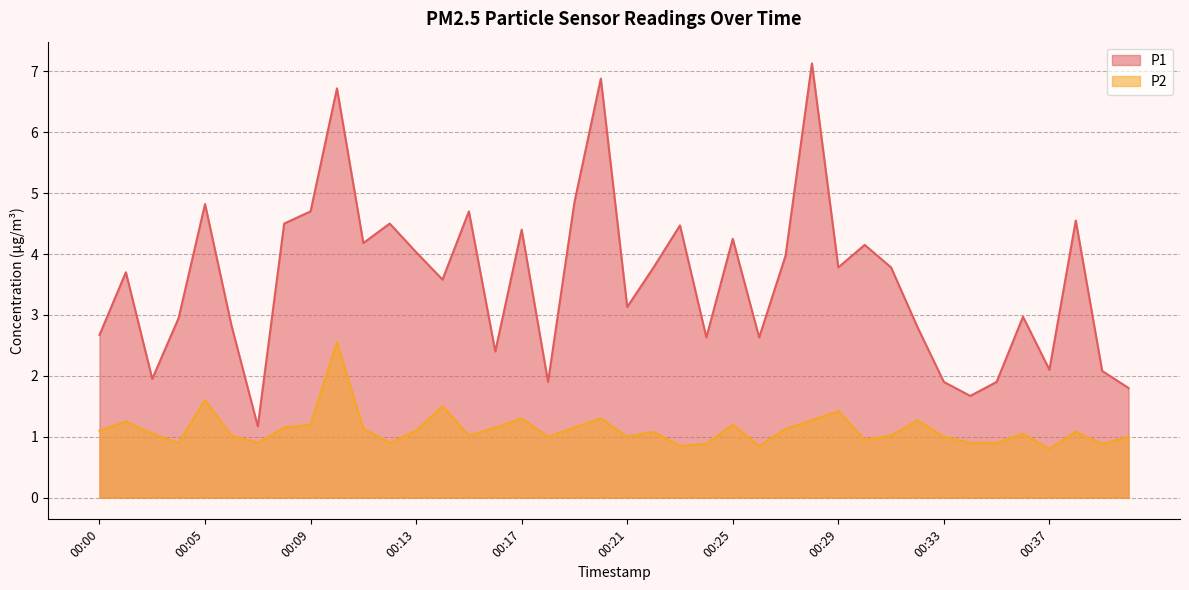

Reading right to left, what are all the values shown in this chart?

P1: 1.8	2.1	4.5	2.1	3.0	1.9	1.7	1.9	2.8	3.8	4.2	3.8	7.1	4.0	2.6	4.2	2.6	4.5	3.8	3.1	6.9	4.8	1.9	4.4	2.4	4.7	3.6	4.0	4.5	4.2	6.7	4.7	4.5	1.2	2.8	4.8	3.0	1.9	3.7	2.7
P2: 1.0	0.9	1.1	0.8	1.1	0.9	0.9	1.0	1.3	1.0	0.9	1.4	1.3	1.1	0.8	1.2	0.9	0.8	1.1	1.0	1.3	1.1	1.0	1.3	1.1	1.0	1.5	1.1	0.9	1.1	2.5	1.2	1.1	0.9	1.0	1.6	0.9	1.1	1.2	1.1